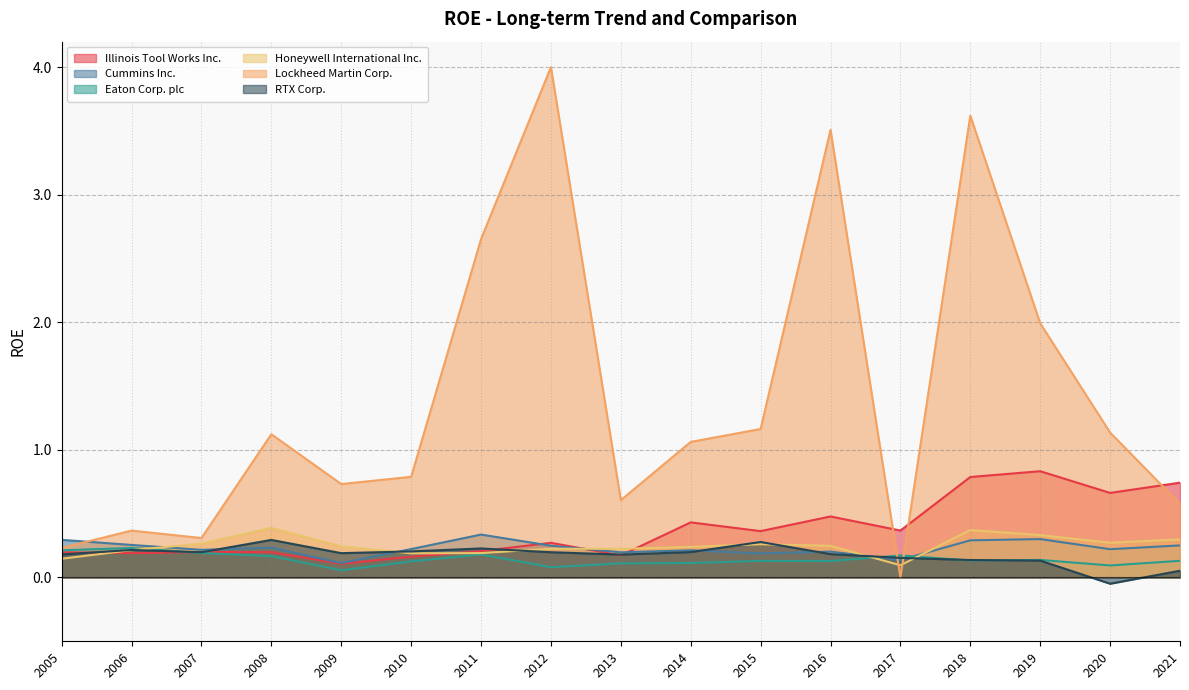

At which label is RTX Corp. closest to 0?

2020